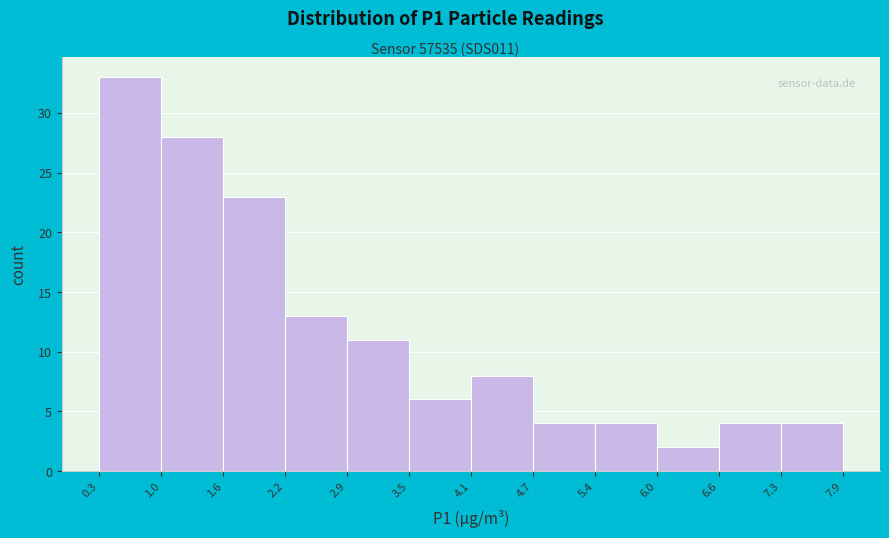

Reading left to right, list every bar in this chart as the range it spans on the x-axis followed by its height. The values are not printed on the chart, so give them approximately, as read against the axis.

0.3 to 1.0: 33
1.0 to 1.6: 28
1.6 to 2.2: 23
2.2 to 2.9: 13
2.9 to 3.5: 11
3.5 to 4.1: 6
4.1 to 4.7: 8
4.7 to 5.4: 4
5.4 to 6.0: 4
6.0 to 6.6: 2
6.6 to 7.3: 4
7.3 to 7.9: 4